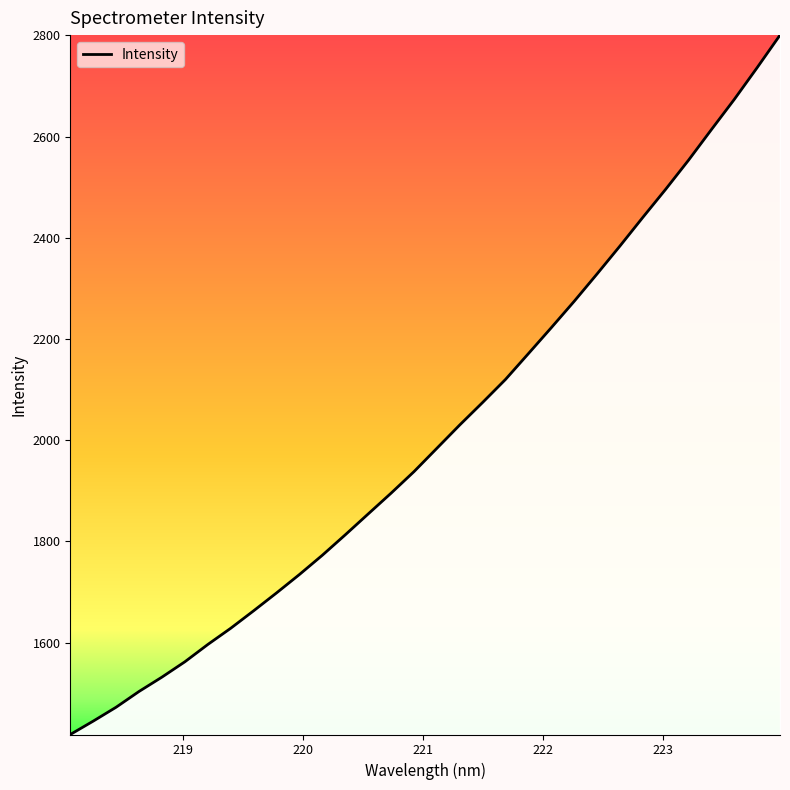

What is the minimum value shown in the chart?

1418.3